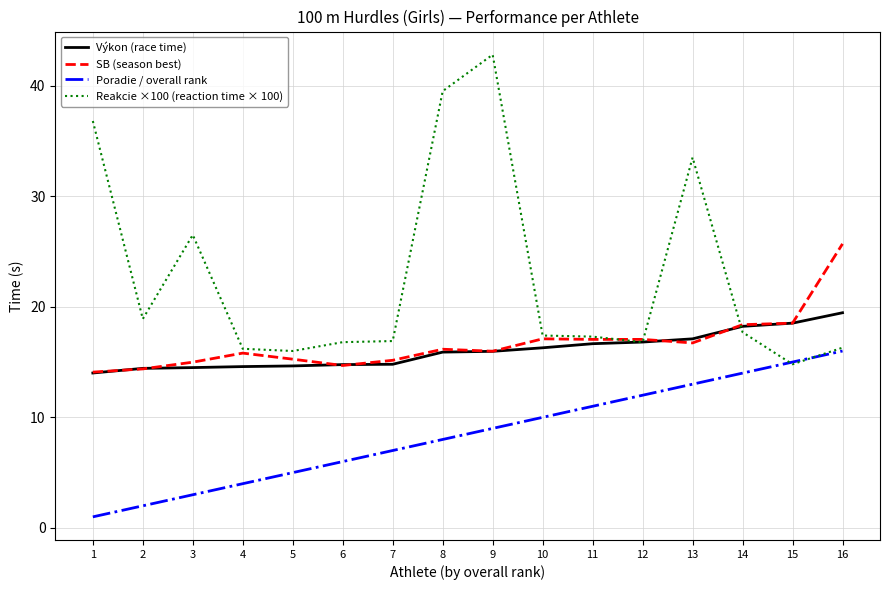

Which category has the lowest value in the Výkon (race time) series?

1